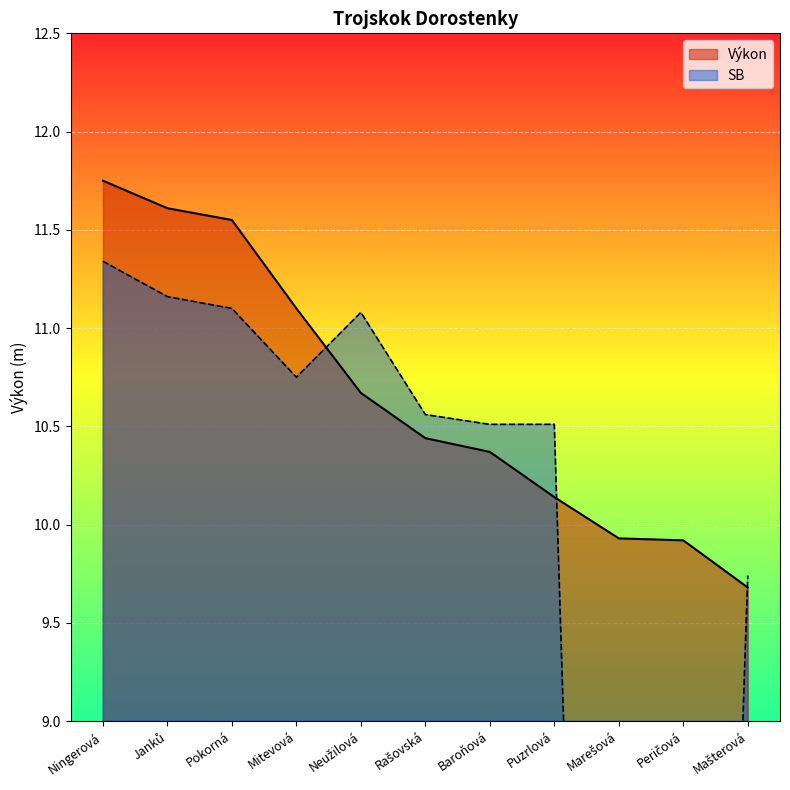

Is it true that SB equals 16.4 at Pokorná?

False